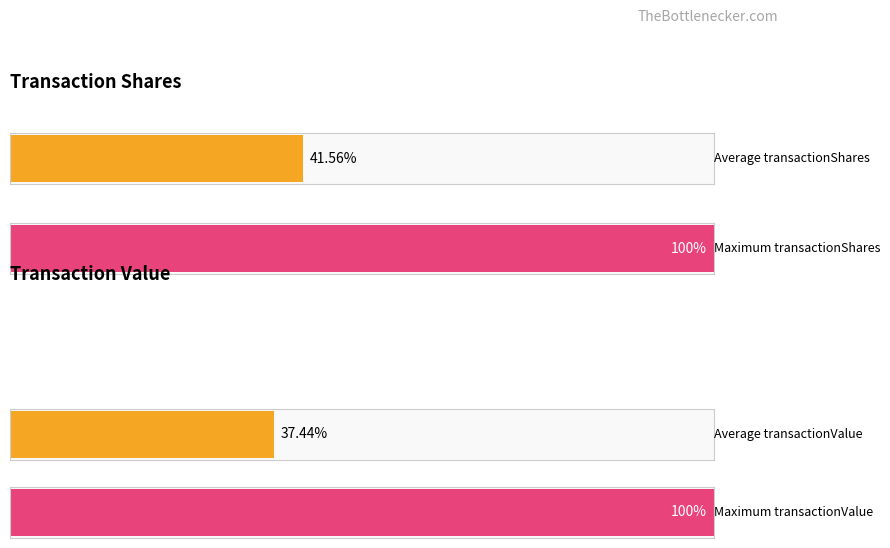

Which series has the largest range (max minus min)?

transactionValue